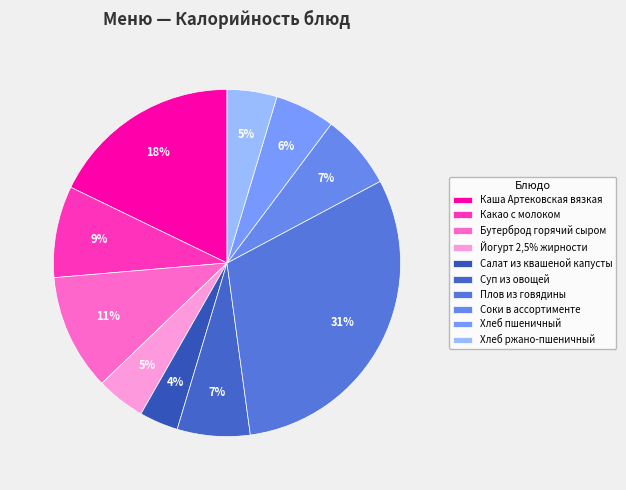

To the nearest percent, what is the average slice percentage?

10%